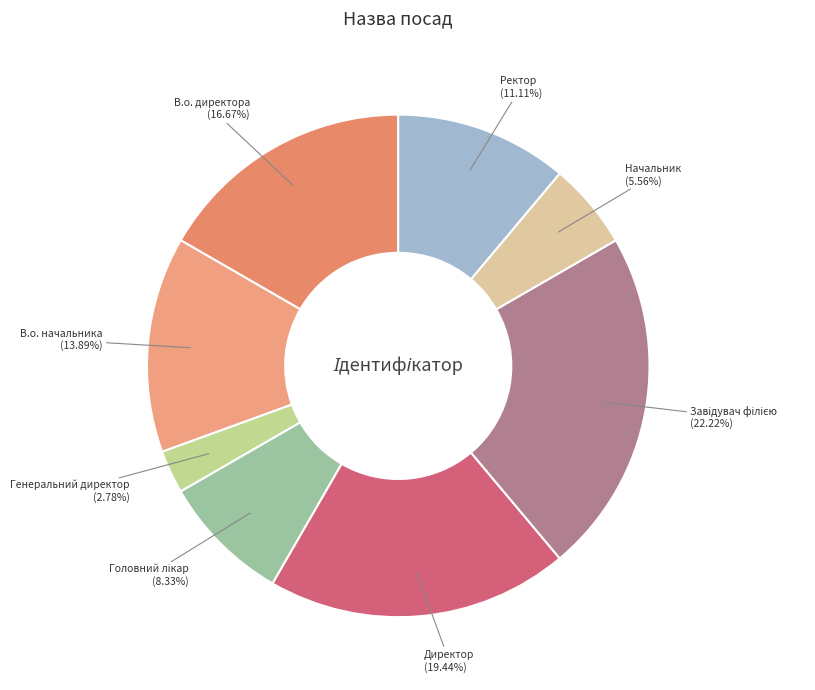

What percentage is the Директор slice, to the nearest percent?

19%